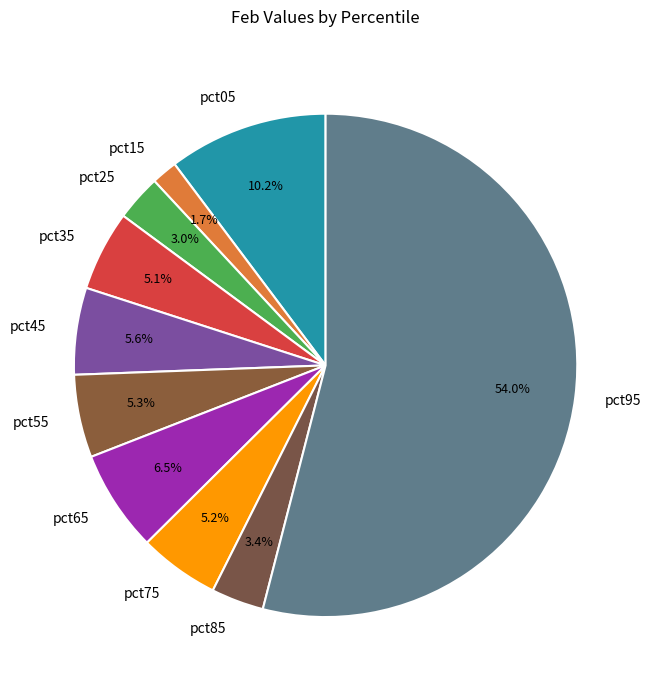

Is there a majority slice in this chart?

Yes